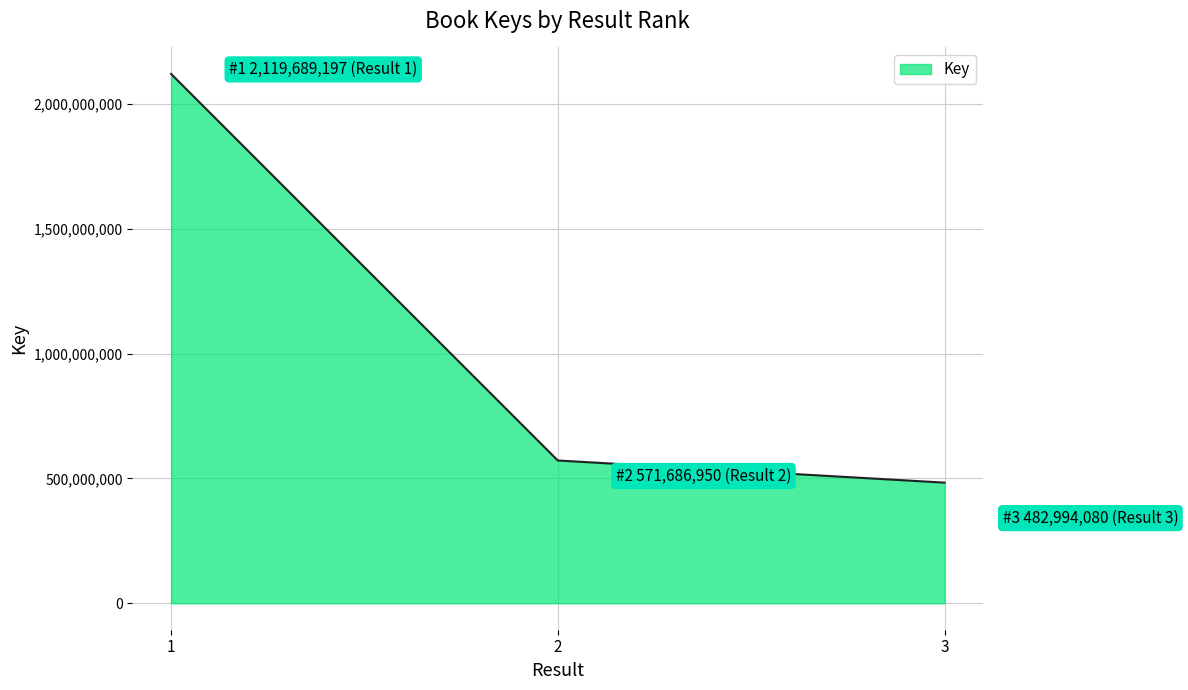

Read the value at 1, to the nearest 10.

2119689200